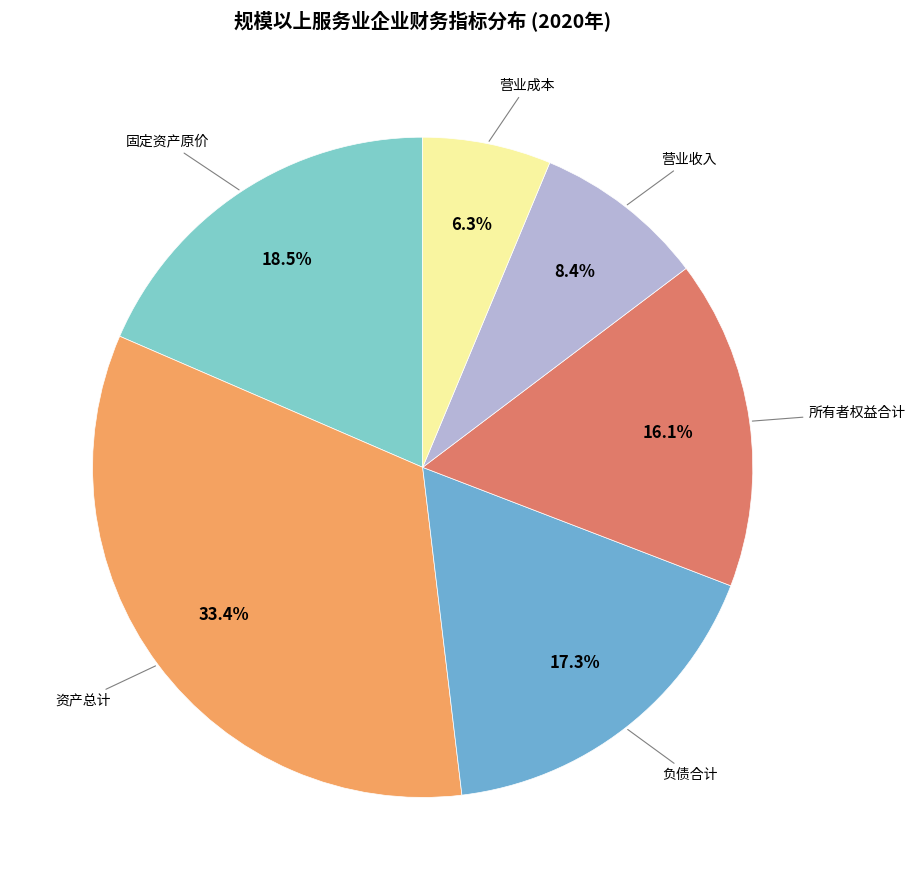

How many segments does this pie chart have?

6